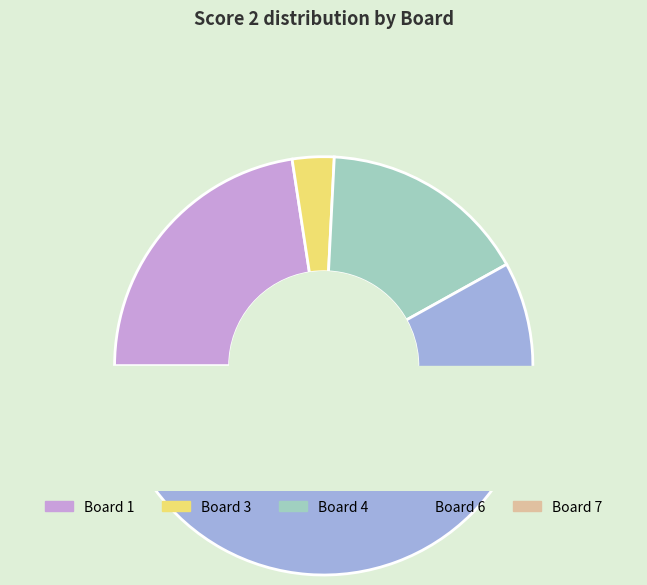

What is the change in value from Board 1 to Board 6?

+10